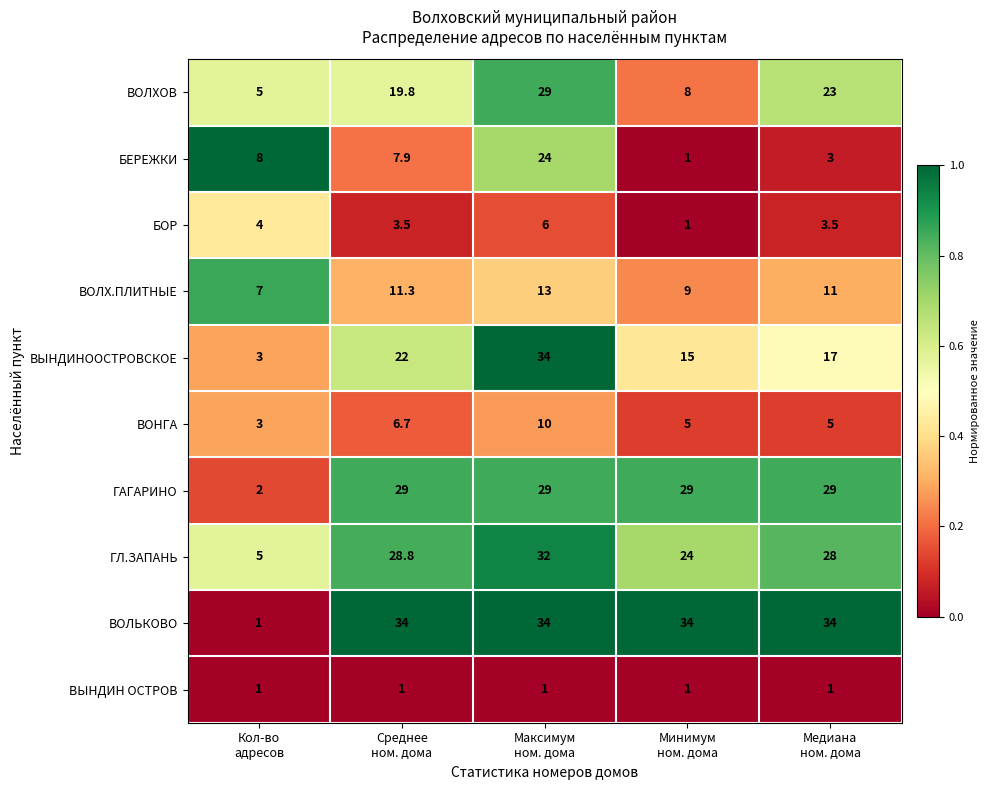

Which series has the largest range (max minus min)?

ВОЛЬКОВО